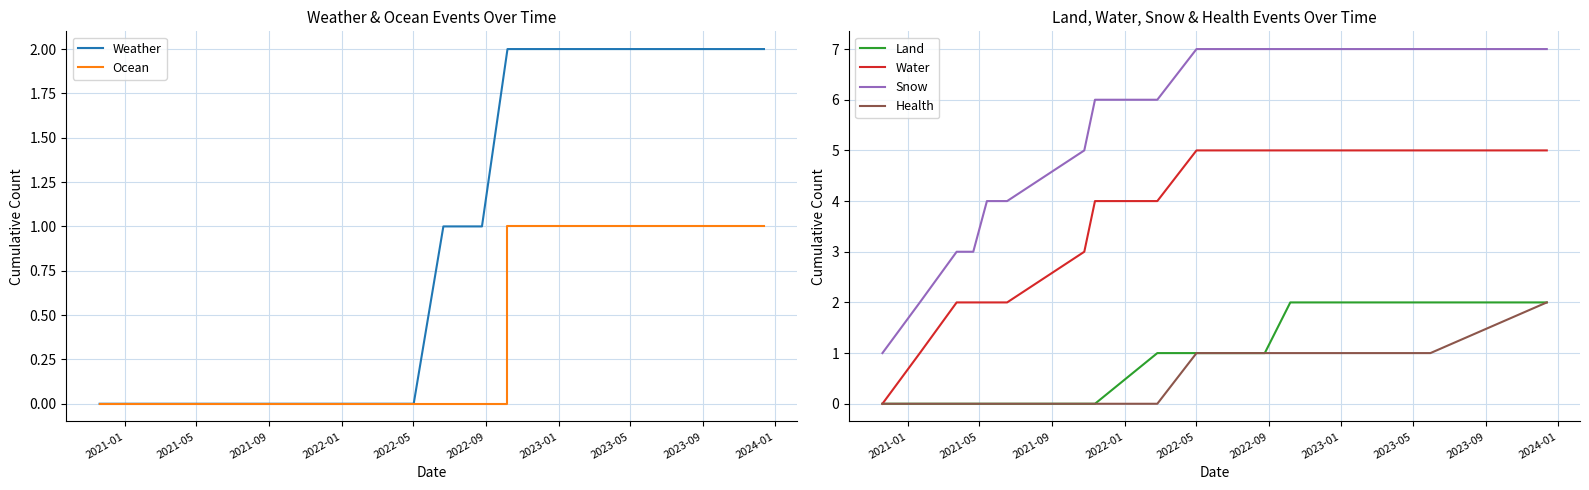

What are all the series names shown in the legend?

Weather, Ocean, Land, Water, Snow, Health